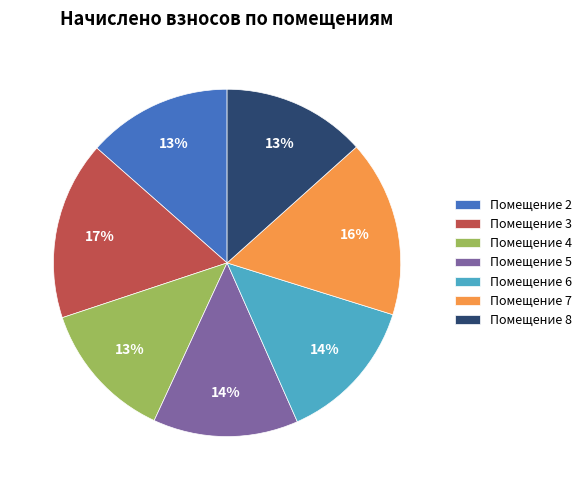

Is it true that Помещение 7 is 23% of the pie?

False